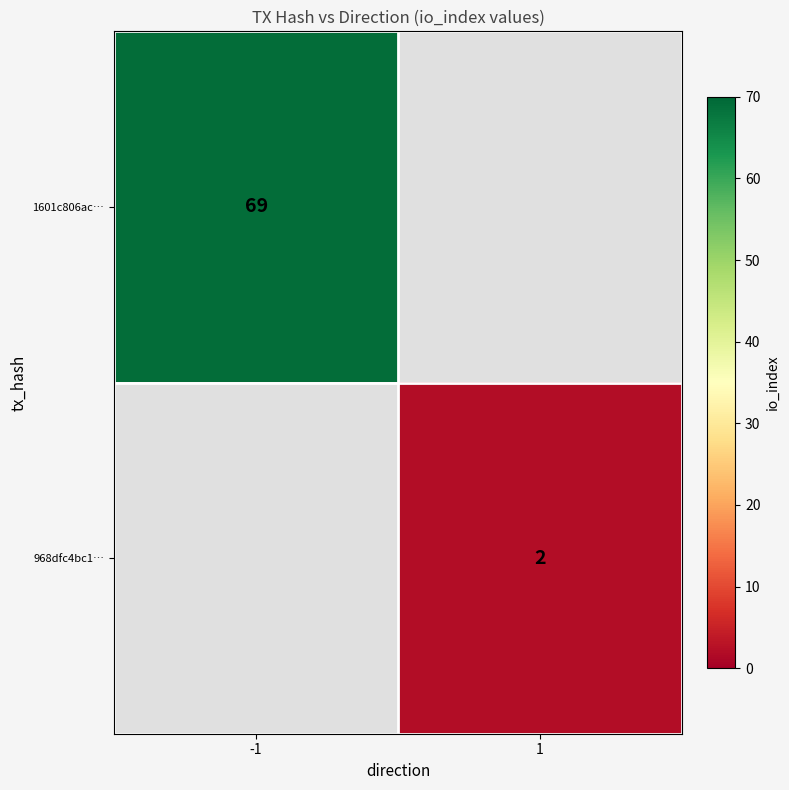

The 1601c806ac… series shows 98 at -1. True or false?

False